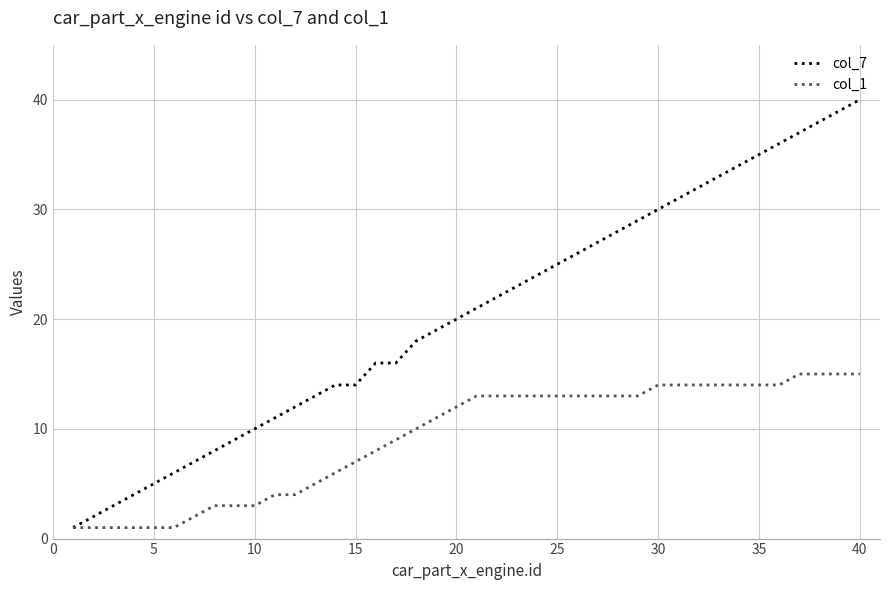

List the series in order of their overall mean, lowest first.

col_1, col_7